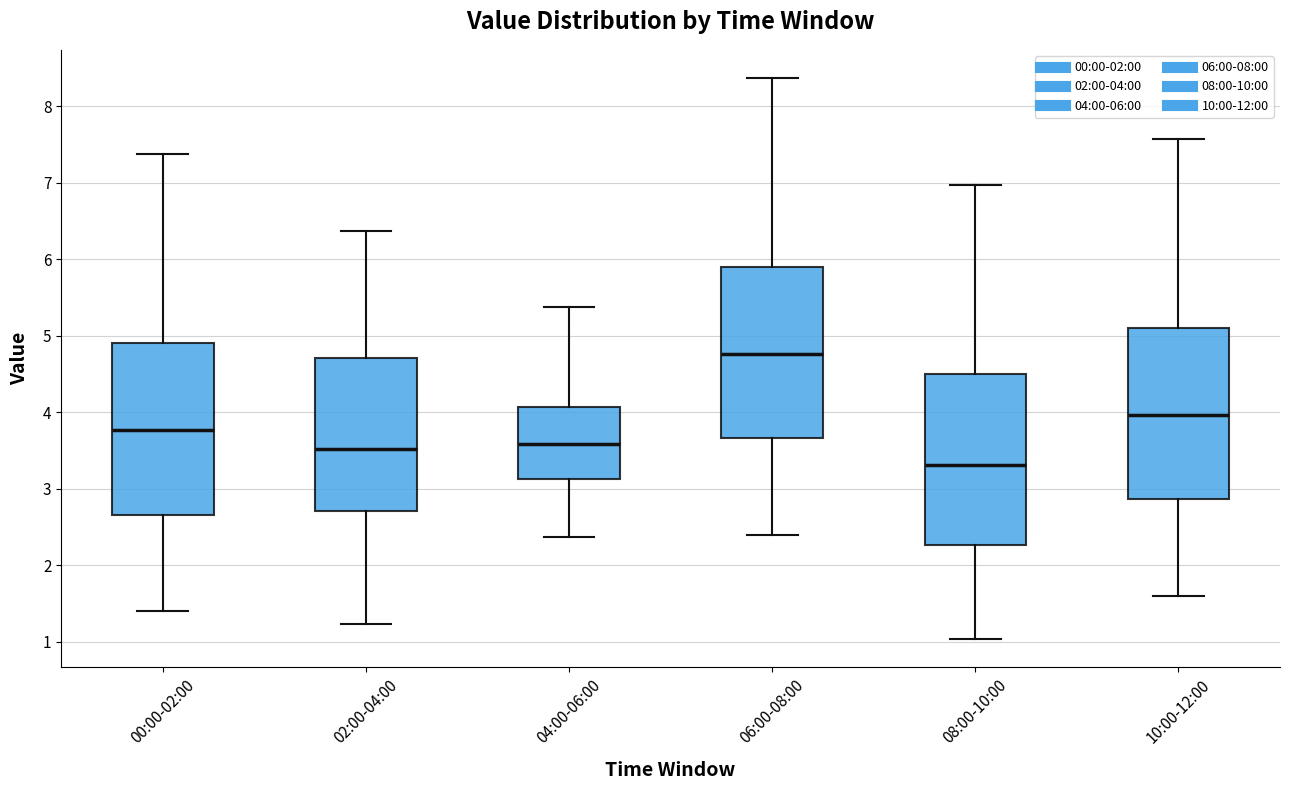

Where is the lower edge of the box for 06:00-08:00 on the y-axis? The values are not printed on the chart, so give them approximately, as read against the axis.

3.7